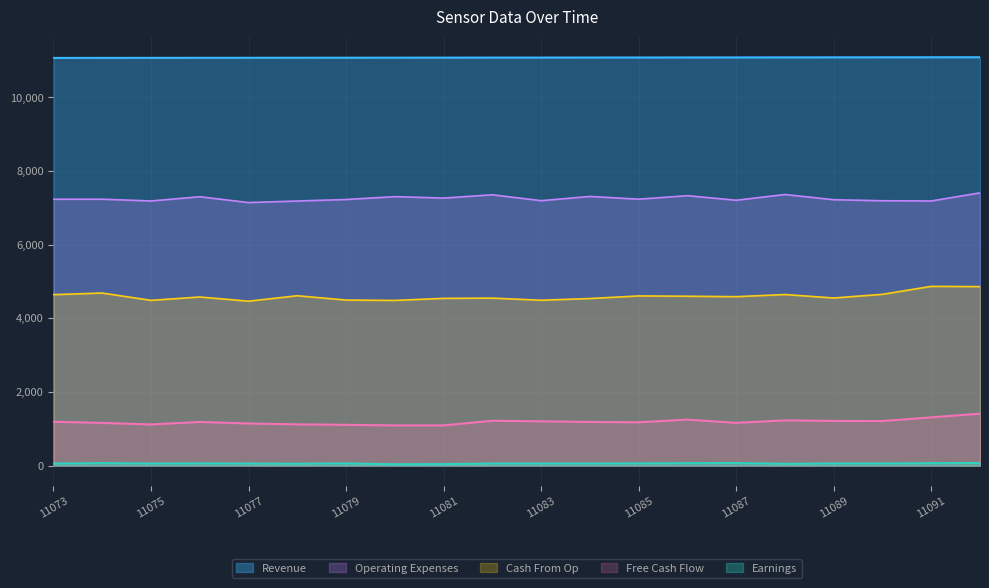

Reading right to left, extract all data points from this chart.

Revenue: 11092	11091	11090	11089	11088	11087	11086	11085	11084	11083	11082	11081	11080	11079	11078	11077	11076	11075	11074	11073
Earnings: 70	66	59	59	50	69	66	61	57	57	57	42	37	60	53	56	61	57	68	55
Free Cash Flow: 1410	1311	1211	1214	1229	1162	1250	1178	1186	1204	1218	1094	1093	1108	1121	1145	1186	1119	1160	1191
Cash From Op: 4862	4869	4653	4553	4647	4589	4601	4609	4539	4492	4550	4543	4487	4497	4614	4467	4580	4489	4688	4644
Operating Expenses: 7408	7188	7194	7222	7364	7208	7332	7237	7311	7196	7356	7267	7306	7228	7187	7145	7303	7188	7236	7235